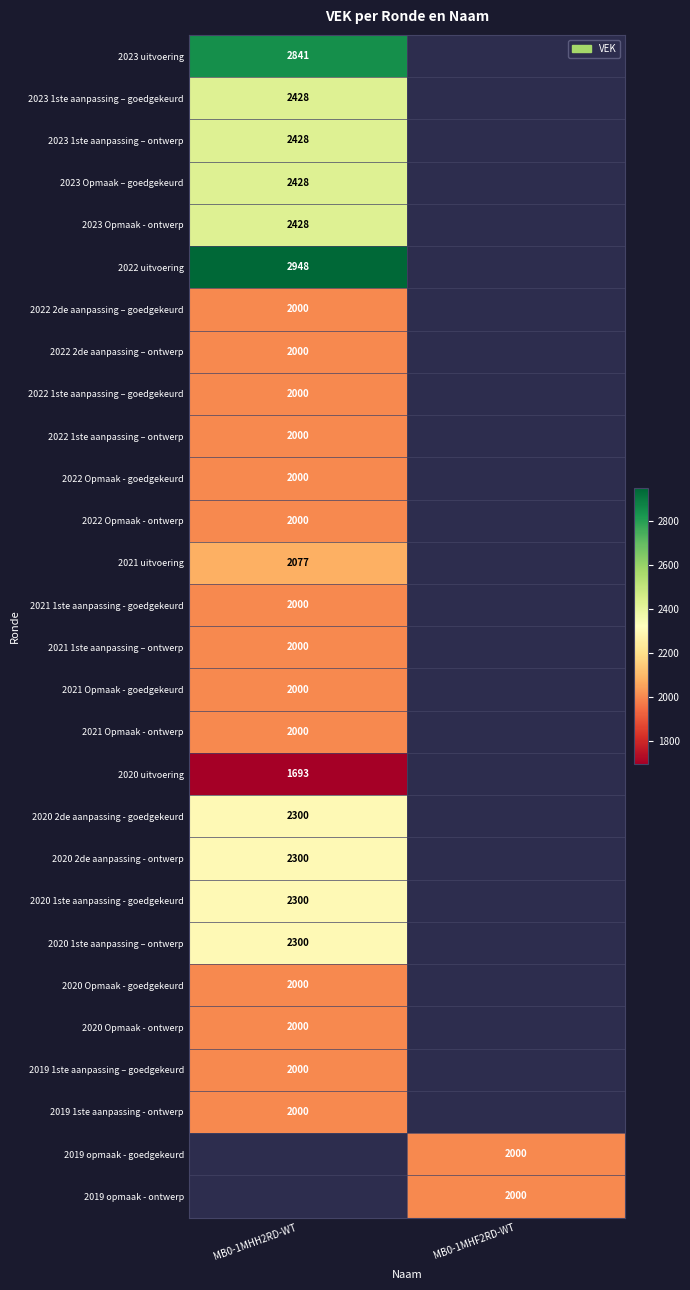

The 2019 1ste aanpassing - ontwerp series shows 995 at MB0-1MHH2RD-WT. True or false?

False